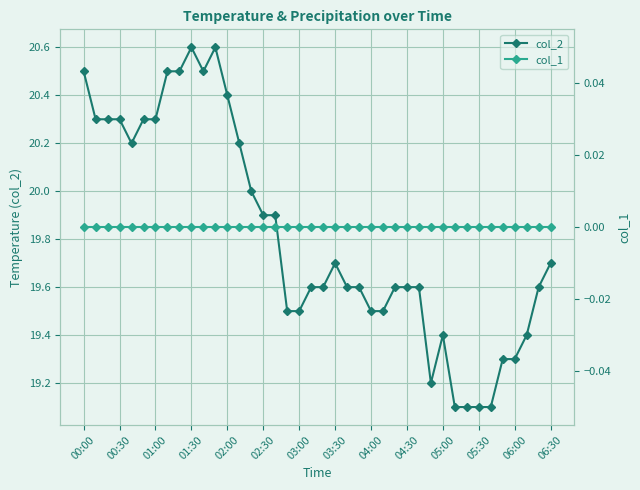

How many data points does each series have?

40